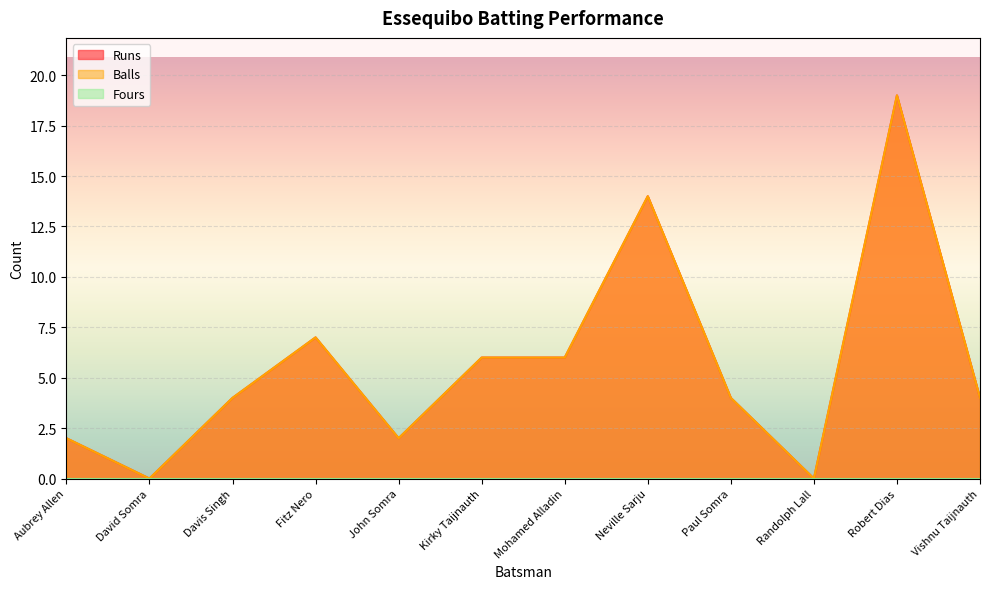

True or false: Balls has a value of 7 at Fitz Nero.

True